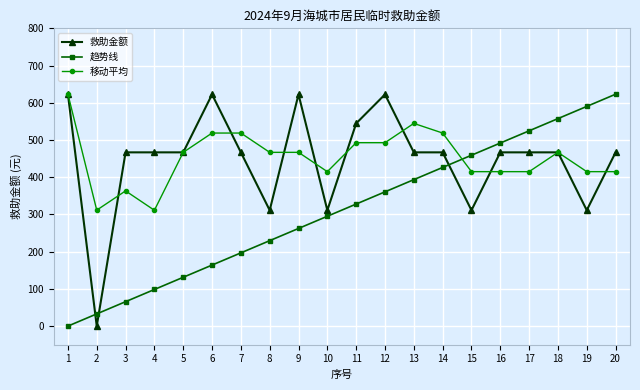

Does the chart display data point markers on the line(s)?

Yes